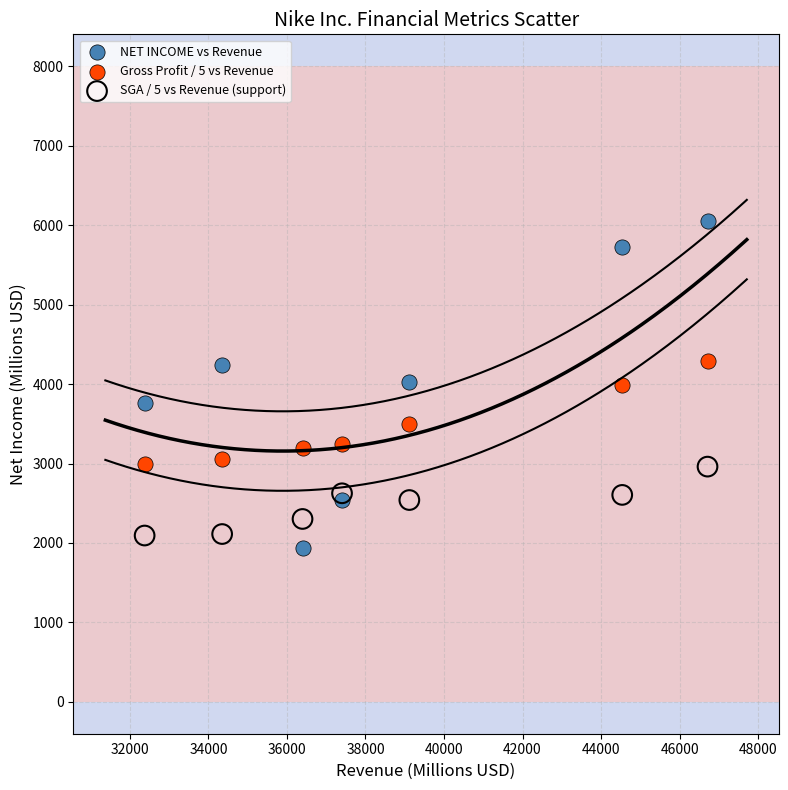

Which series has the widest spread of Y values?

NET INCOME vs Revenue